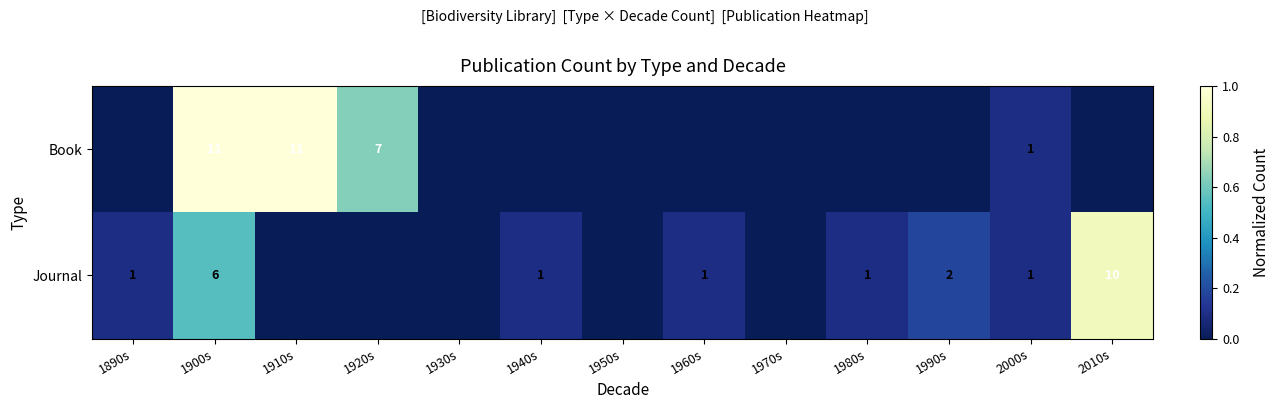

The value of Journal at 1900s is 6. True or false?

True